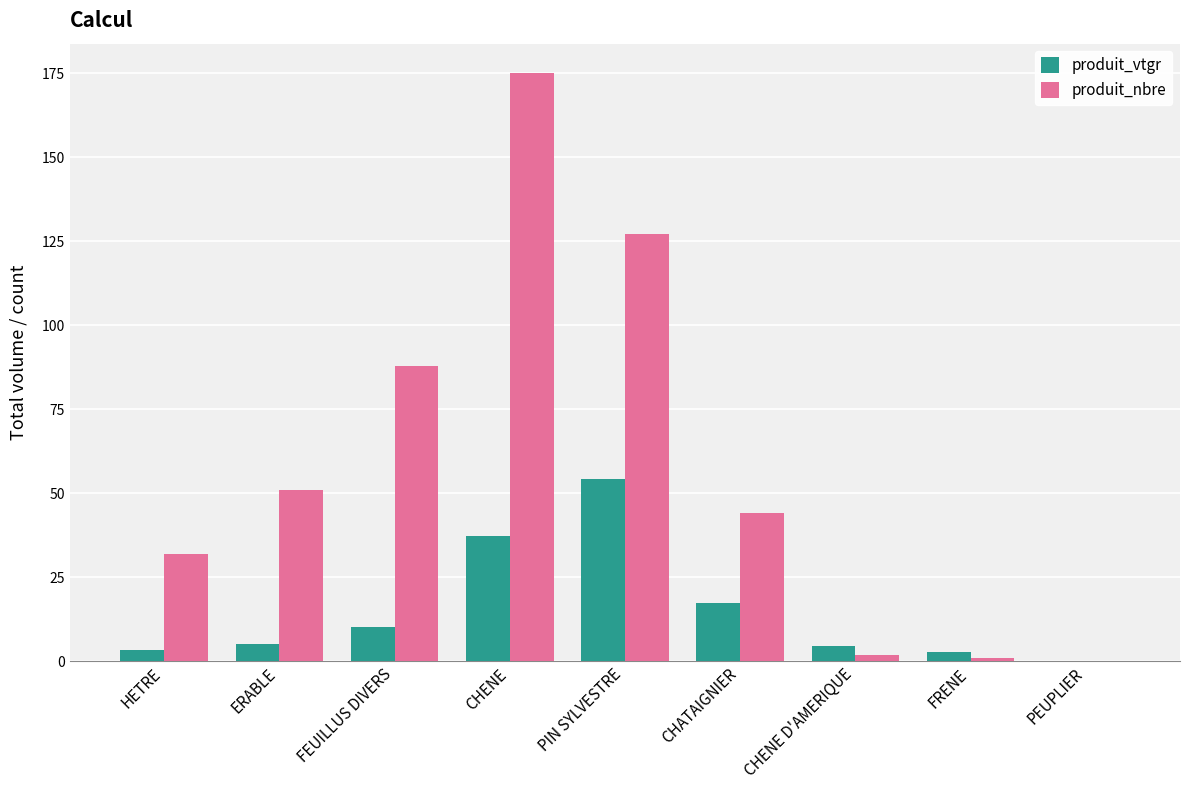

Which series has the largest total across all categories?

produit_nbre